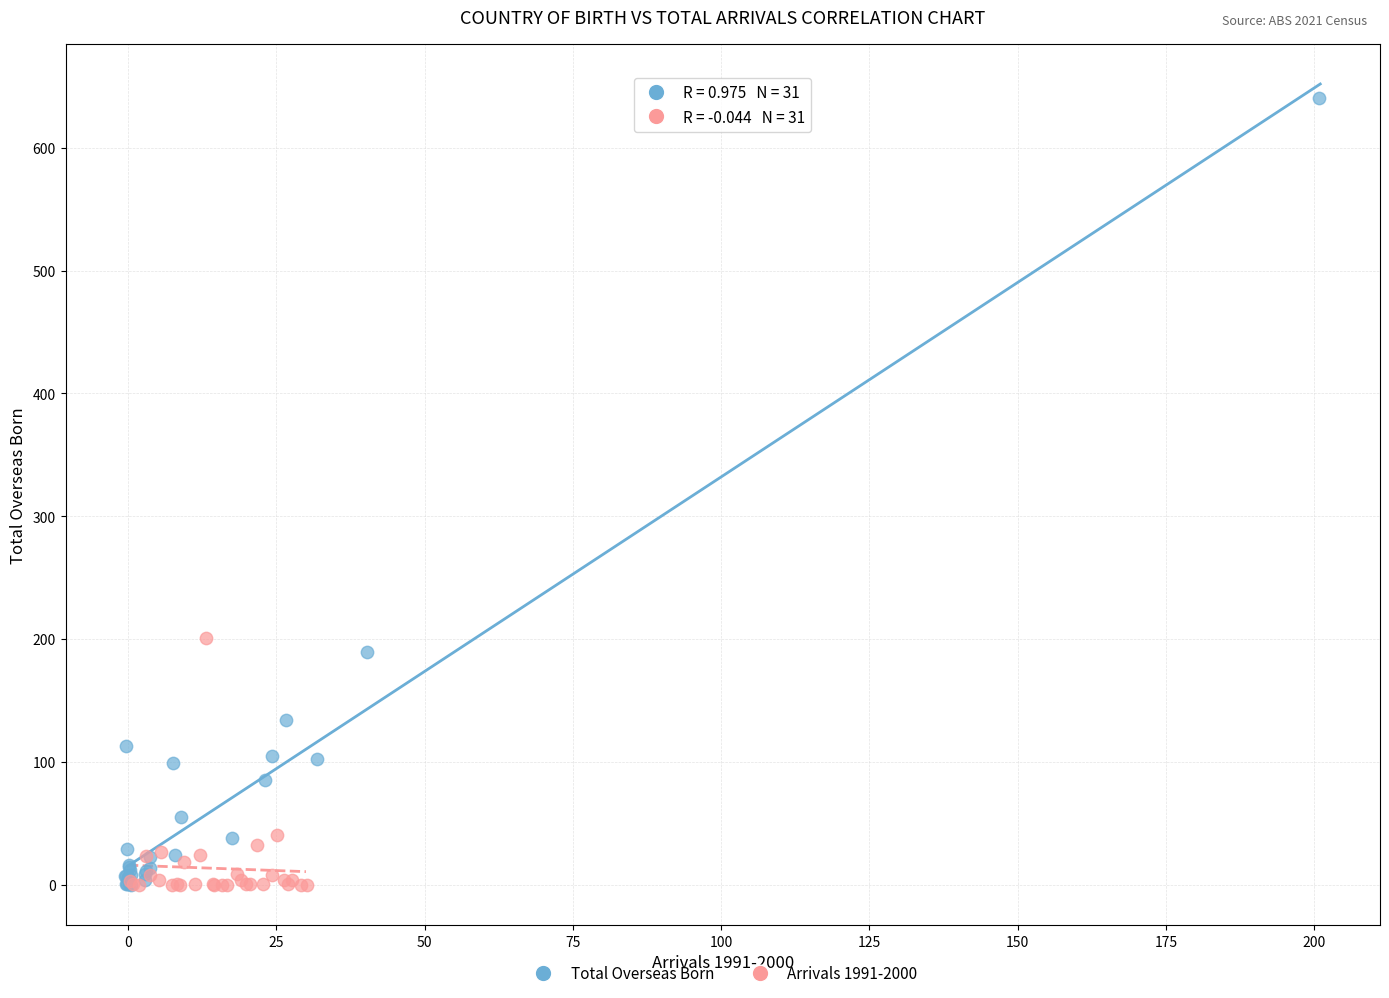

Which series reaches the maximum Y coordinate?

Total Overseas Born